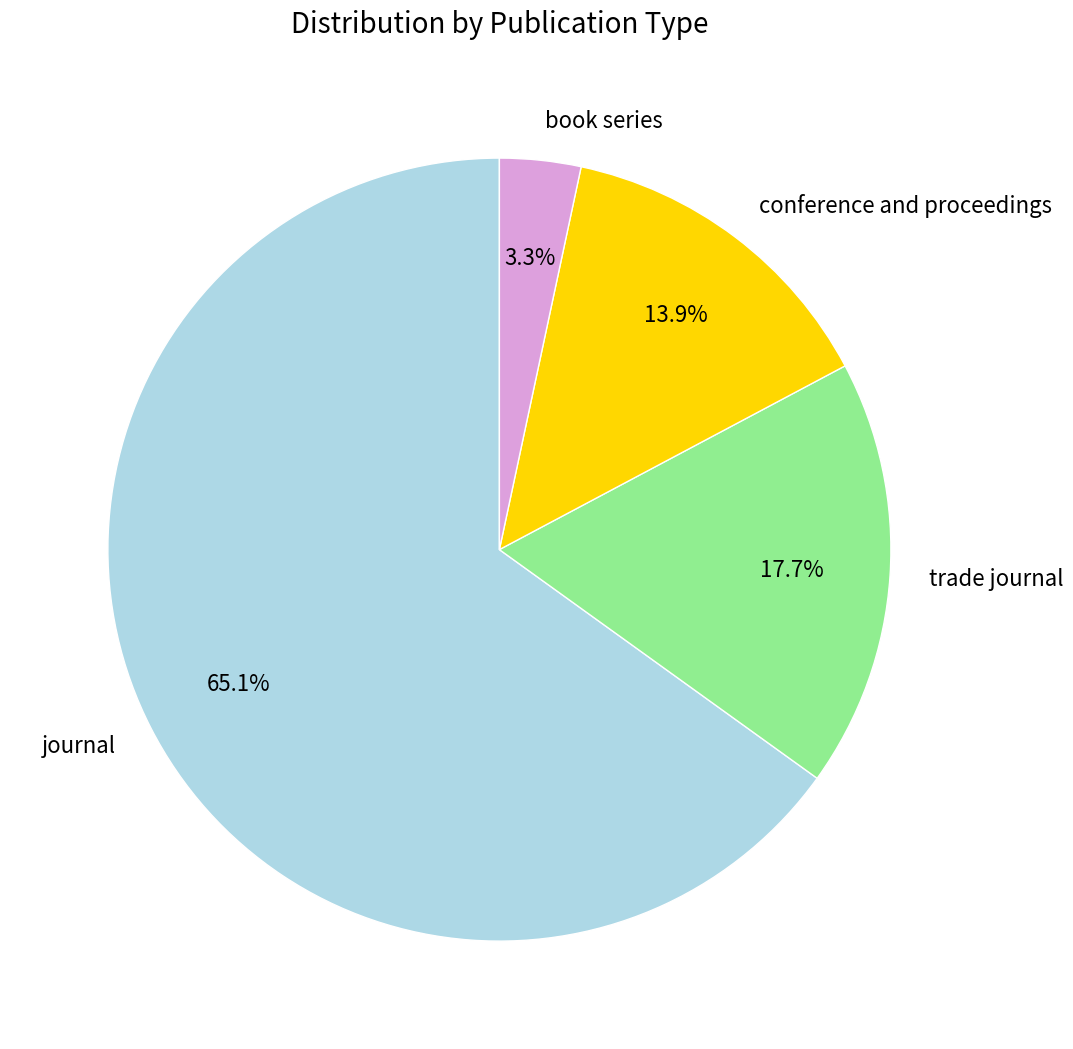

How many segments does this pie chart have?

4